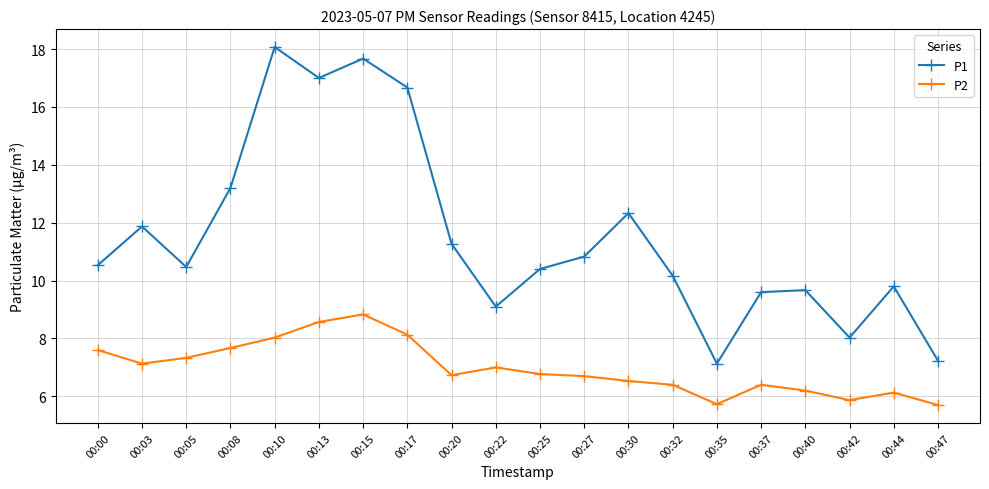

What is the greatest value displayed?

18.1